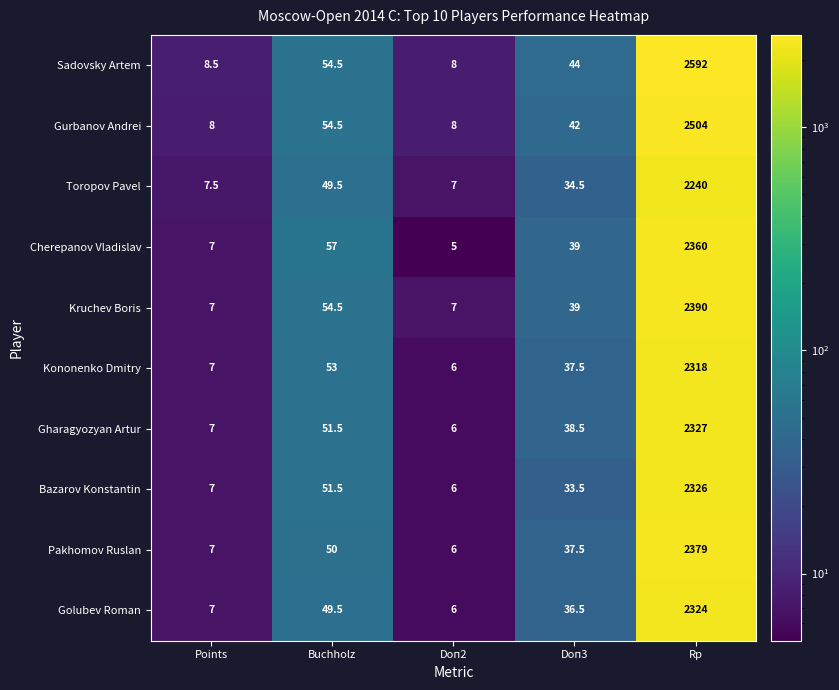

Which series has the largest total across all categories?

Sadovsky Artem